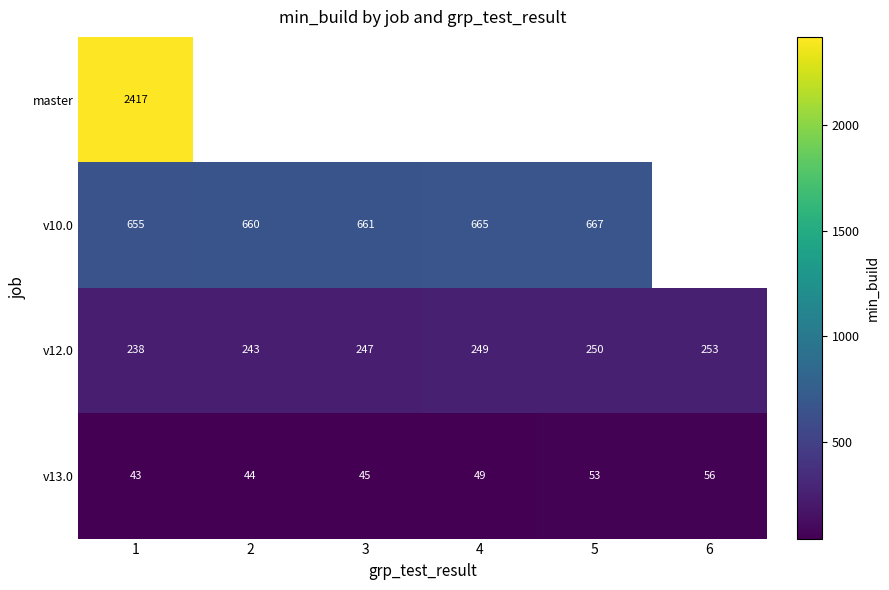

What is the sum of the v10.0 values at 2 and 4?

1325